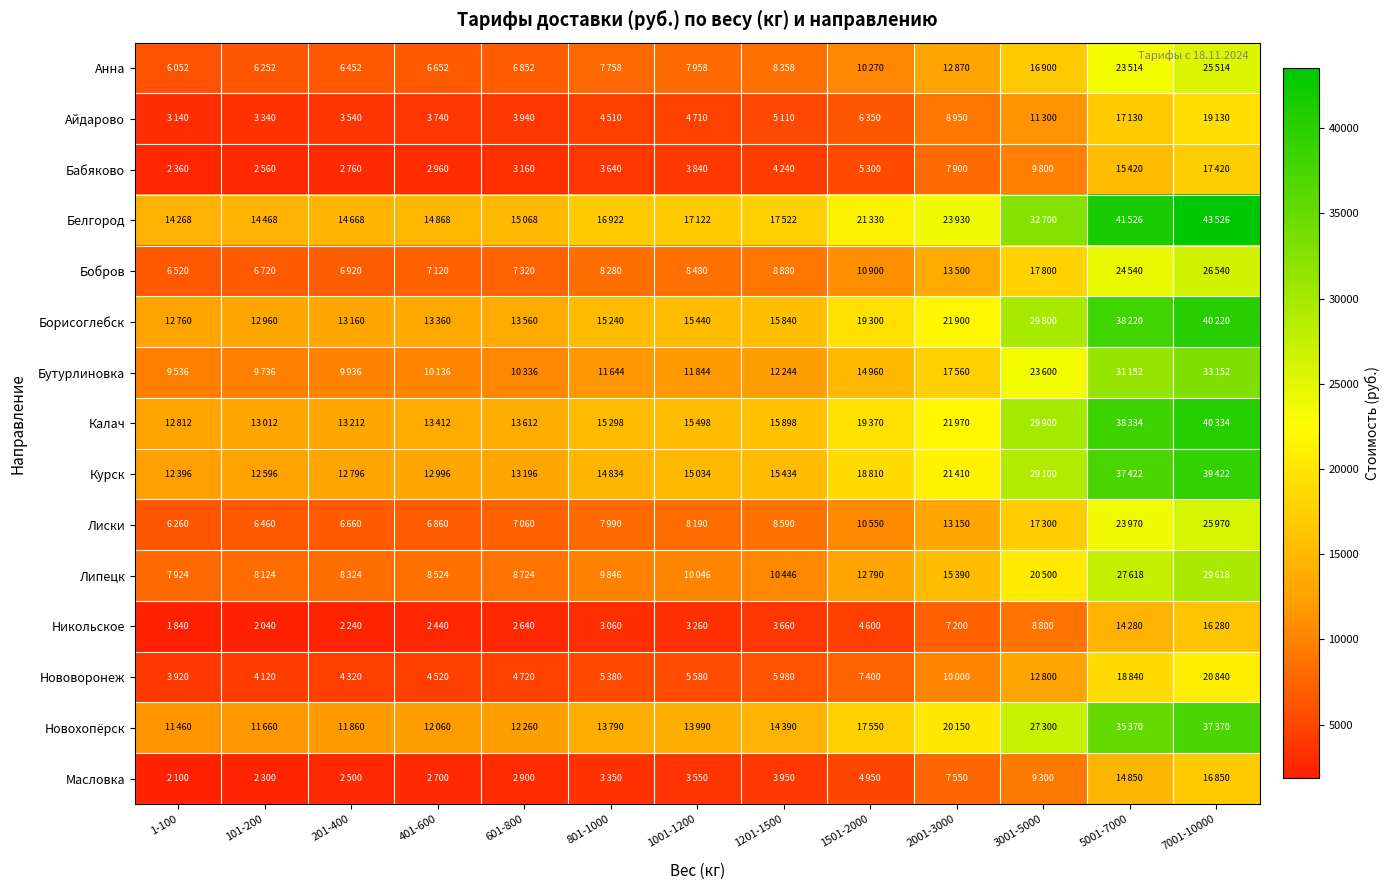

Which series has the widest spread of values?

Белгород